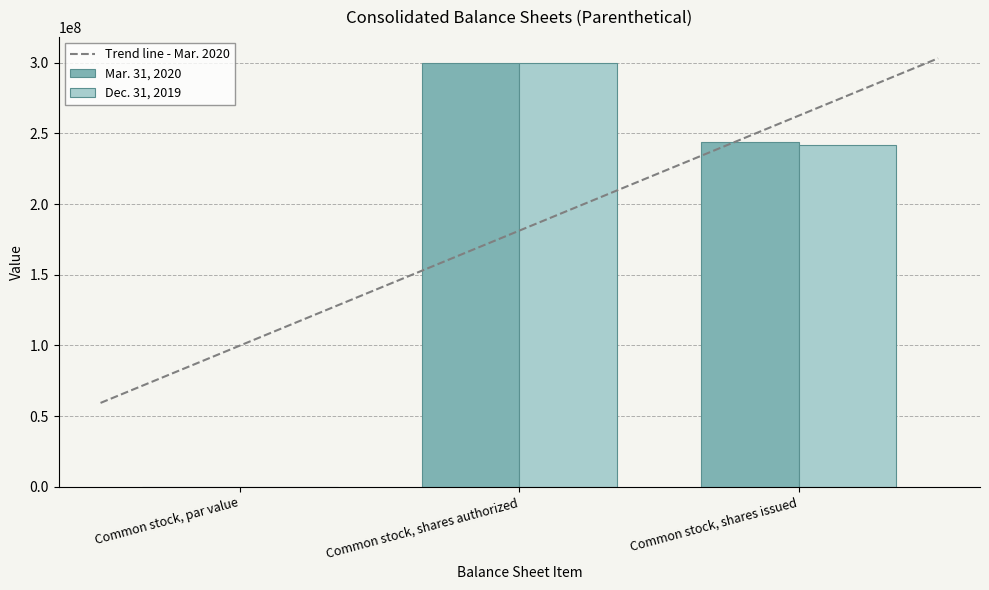

At how many categories does at least one series exceed 32788482?

2